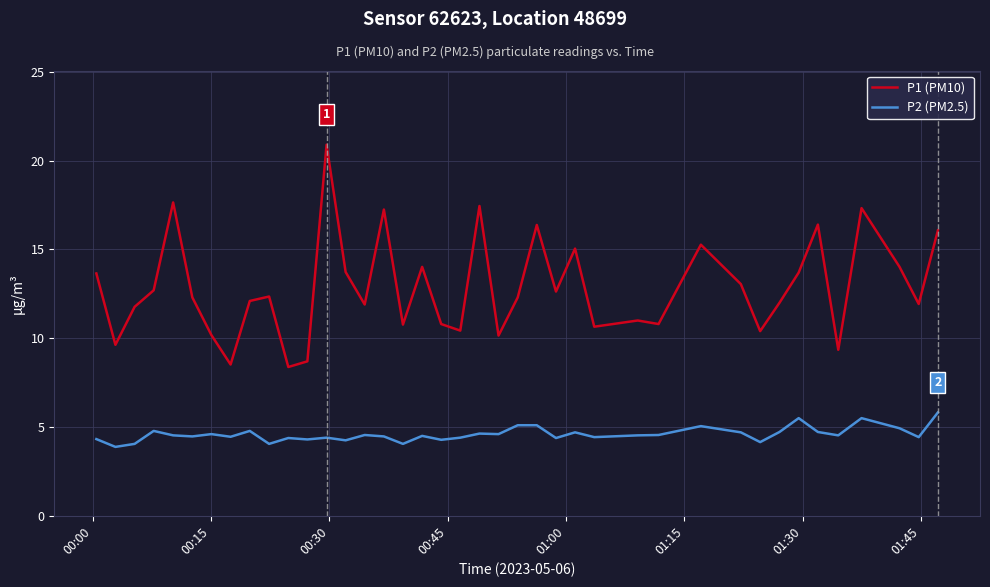

Rank the series by their maximum value, from highest to lowest.

P1 (PM10), P2 (PM2.5)